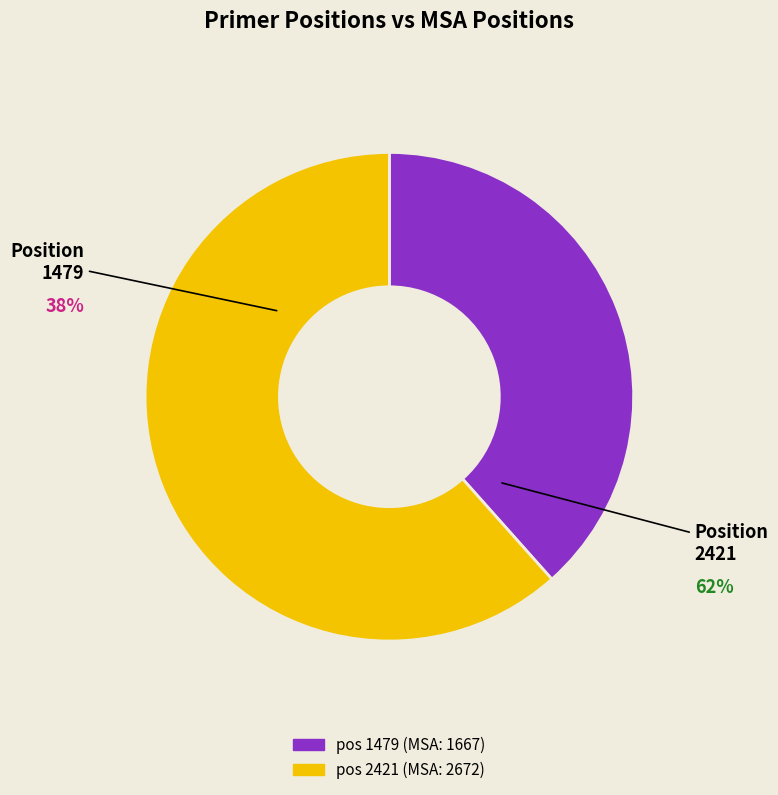

Combined, what portion of the pie is 2421 and 1479?

100.0%